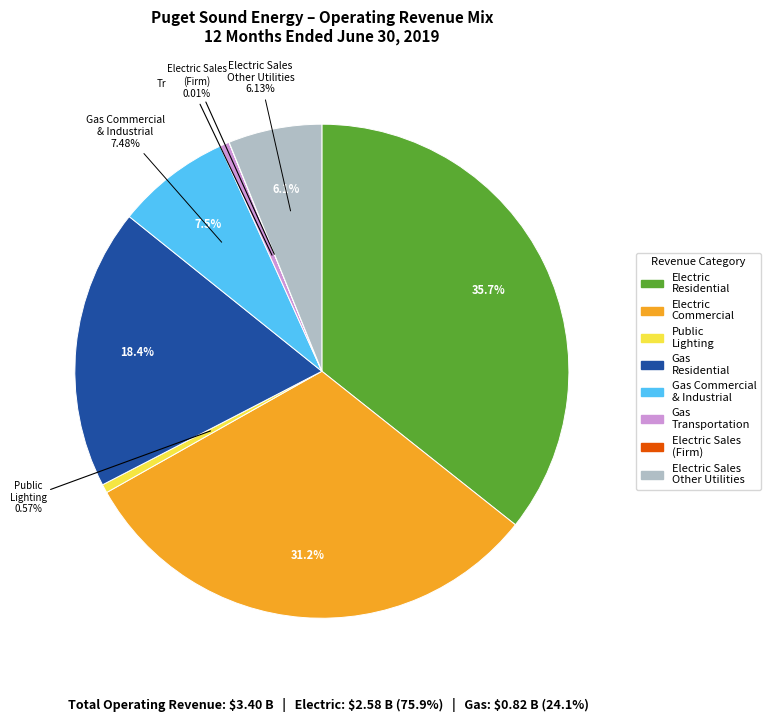

To the nearest percent, what portion does Electric Commercial Sales represent?

31%